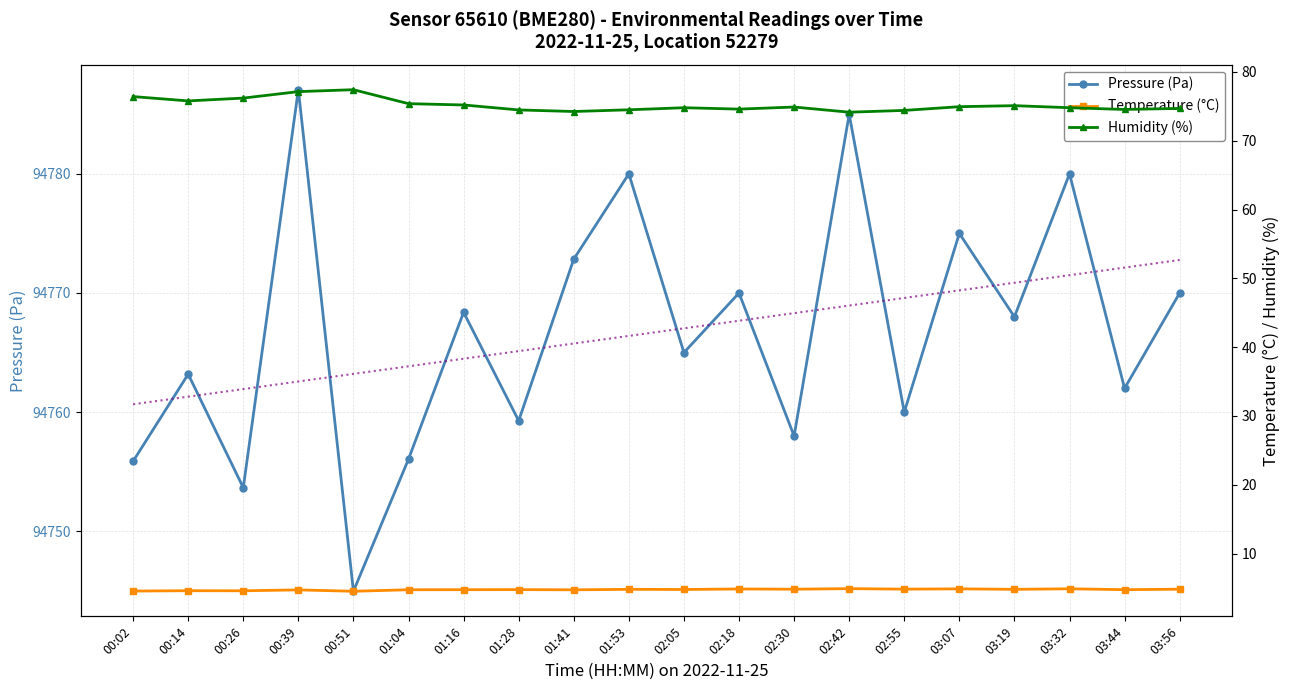

Does the chart have visible grid lines?

Yes